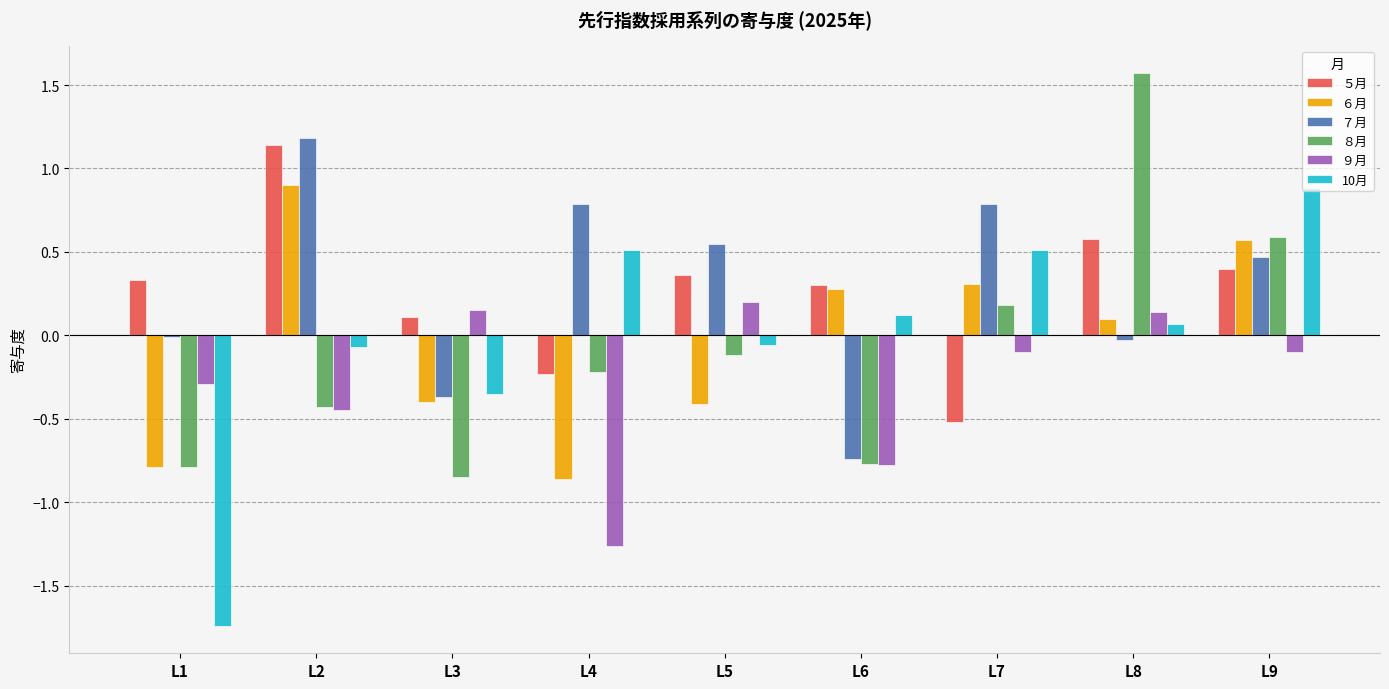

At which label does ９月 first exceed 0?

L3